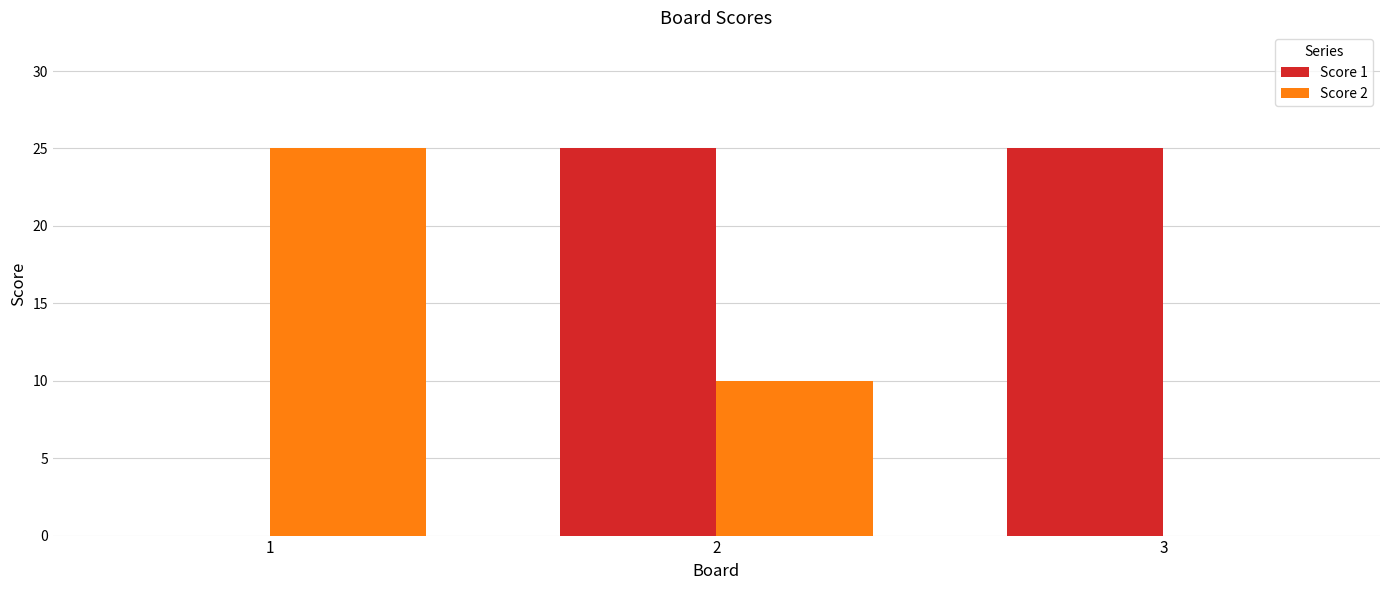

How many distinct data groups are displayed?

2